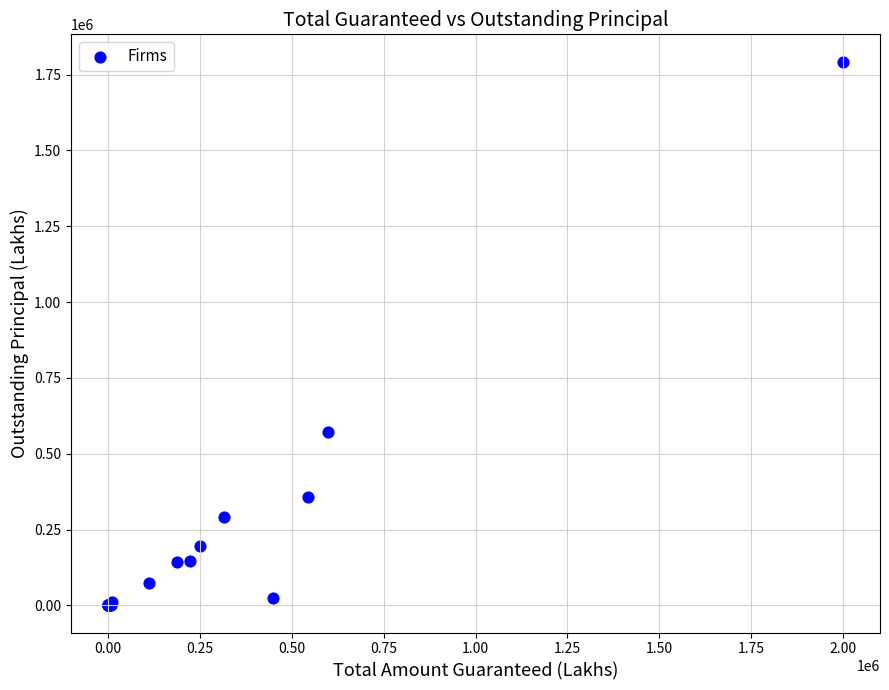

What Y value in the scatter plot is closest to 896534?

572069.0